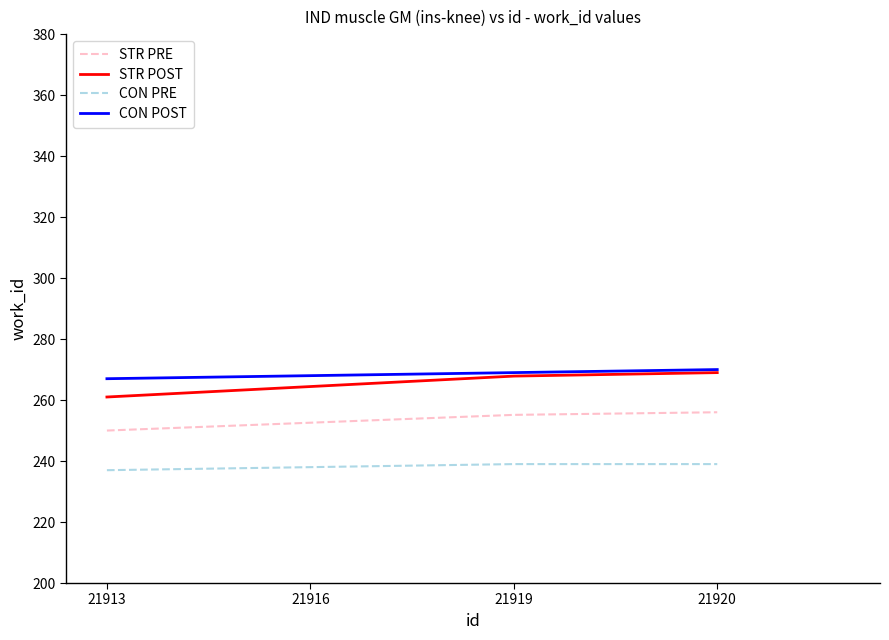

Between 21916 and 21920, which series saw the biggest shift?

STR POST